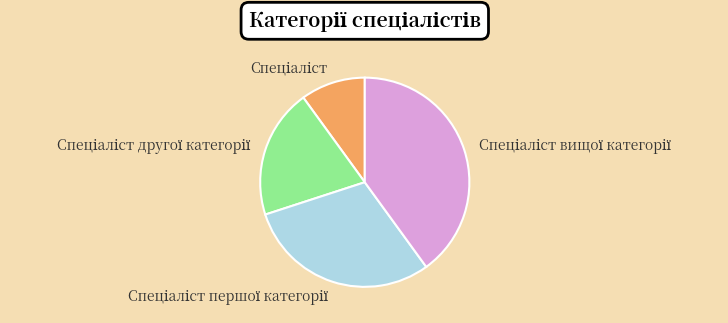

Is there a majority slice in this chart?

No